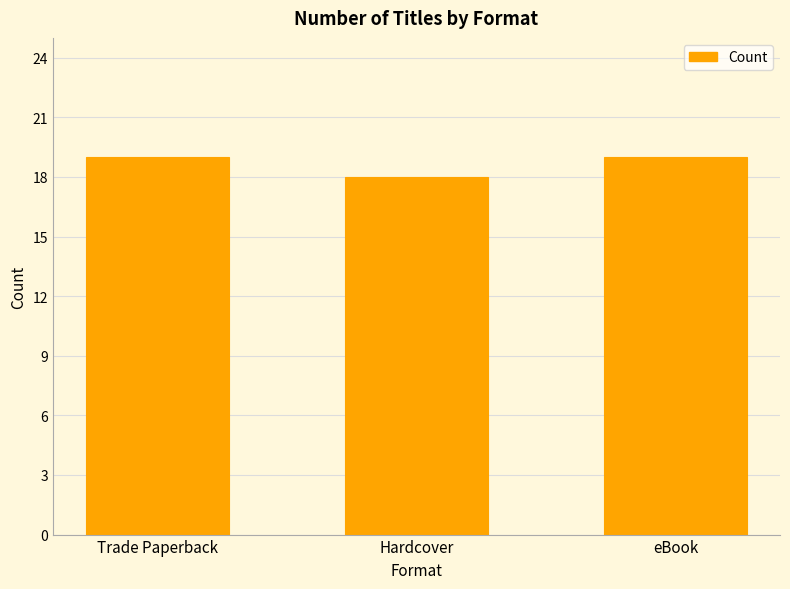

What position from the left is Trade Paperback?

1